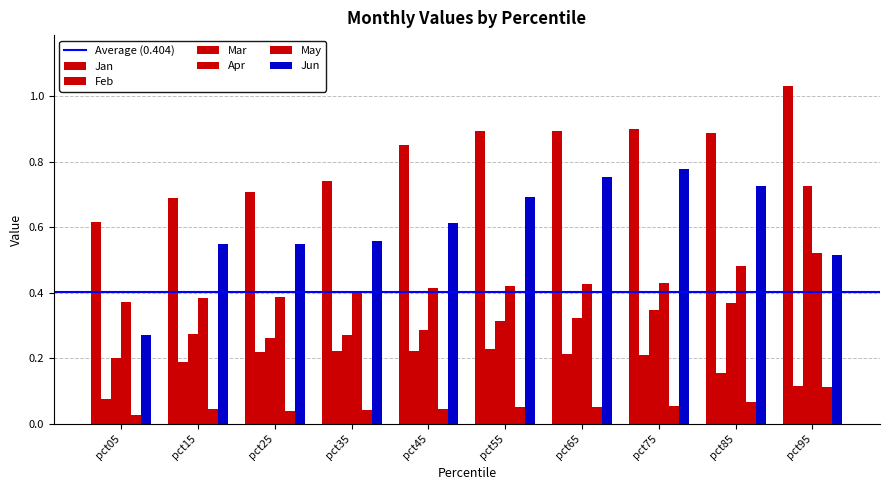

Where is Jun nearest to the value 0?

pct05